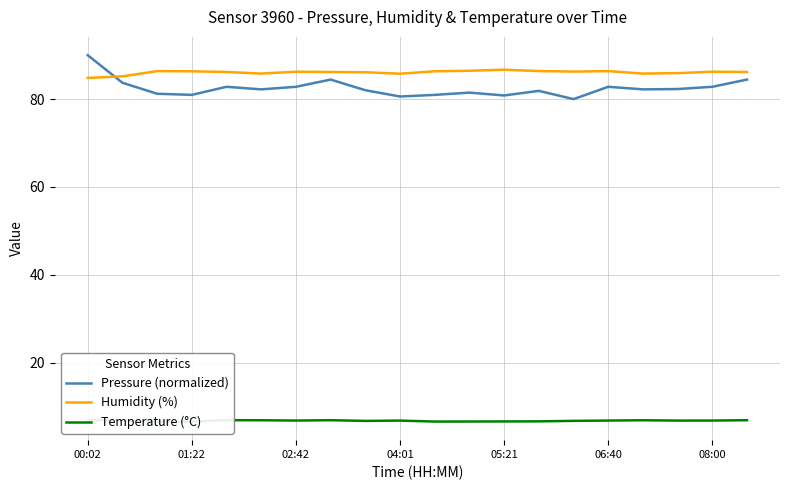

Which series has the largest total across all categories?

Humidity (%)